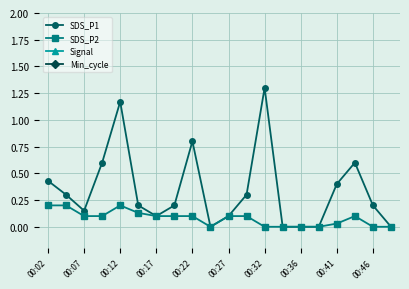

True or false: SDS_P2 and SDS_P1 cross at least once.

False